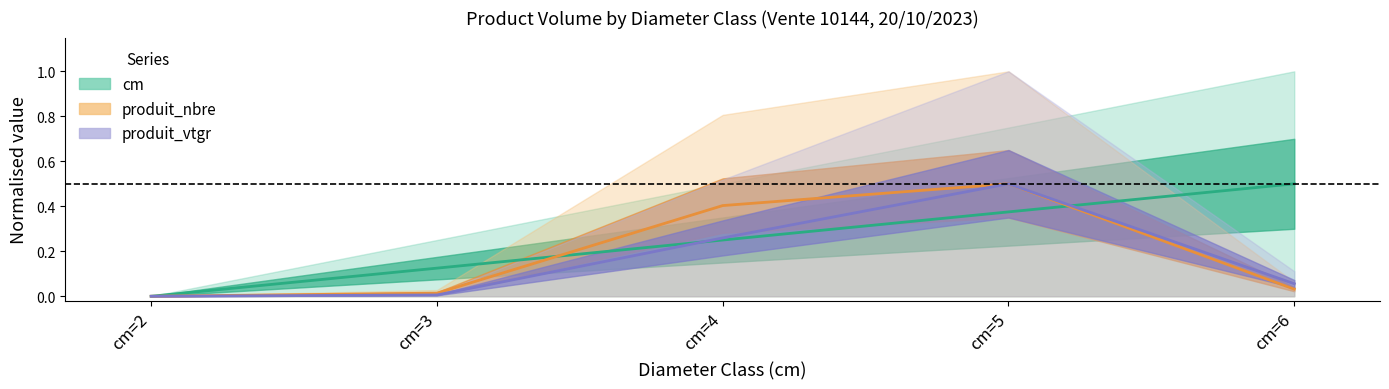

What is the approximate value of cm at cm=3?

0.1